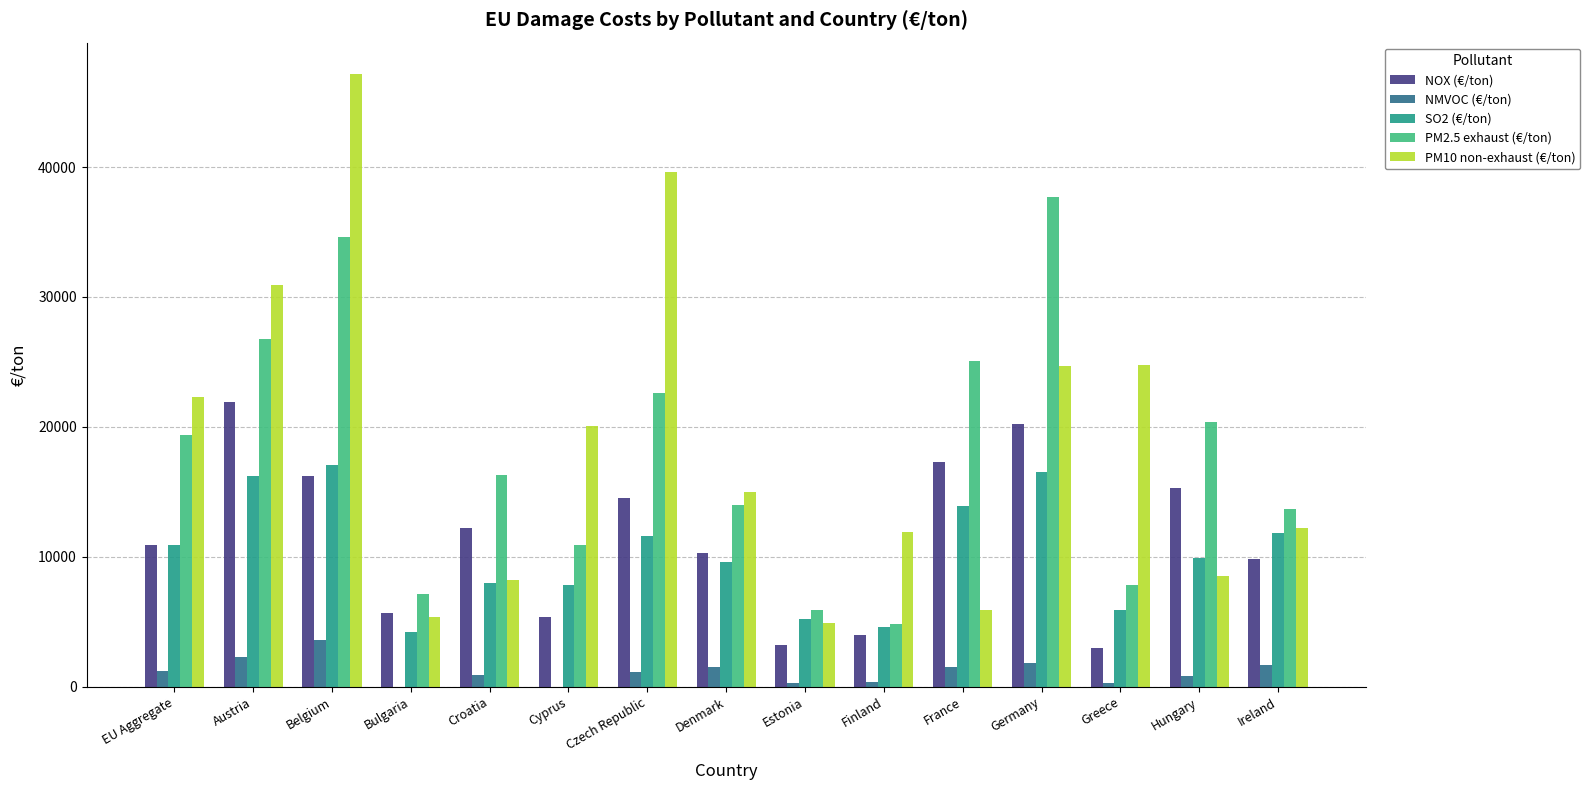

Which category has the highest value in the NMVOC (€/ton) series?

Belgium